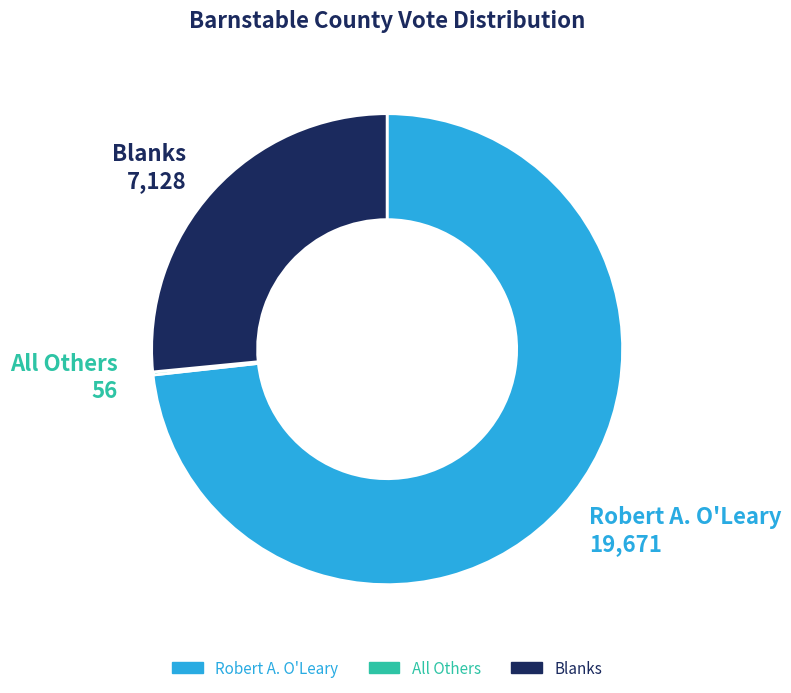

Which category accounts for the majority?

Robert A. O'Leary